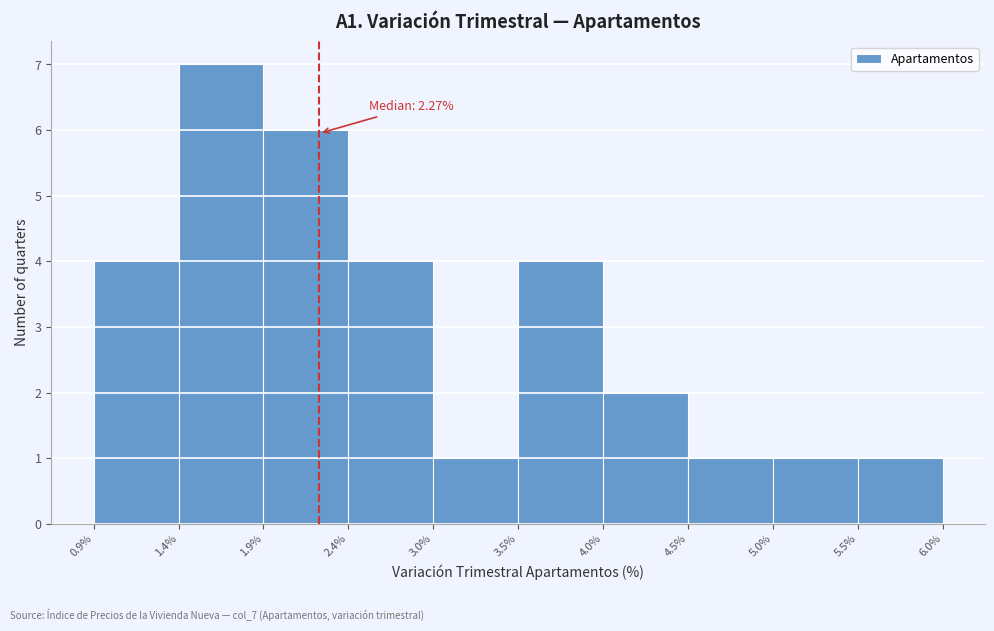

Which range on the x-axis has the tallest bar?

1.4% to 1.9%